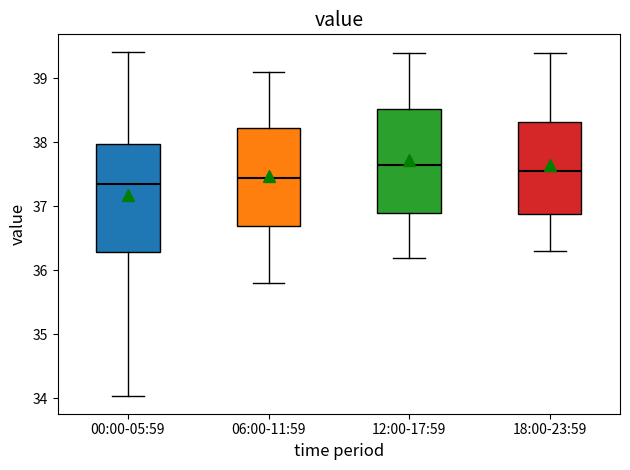

Where does the upper whisker of the box for 00:00-05:59 end on the y-axis? The values are not printed on the chart, so give them approximately, as read against the axis.

39.4